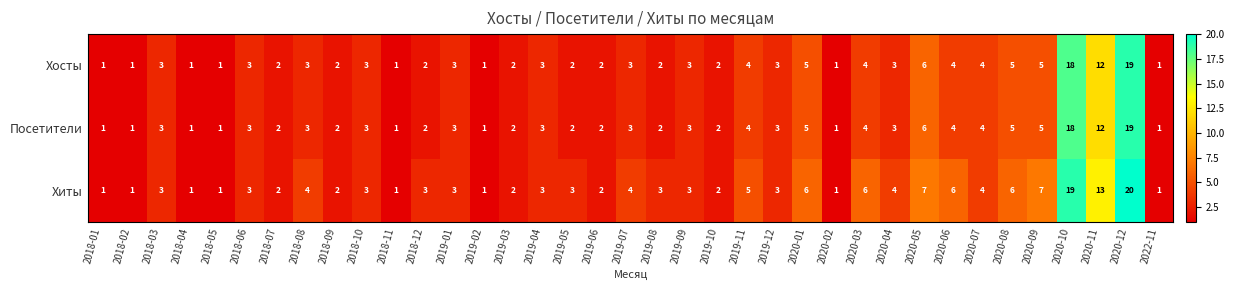

What is the sum of the Хиты values at 2018-01 and 2019-03?

3